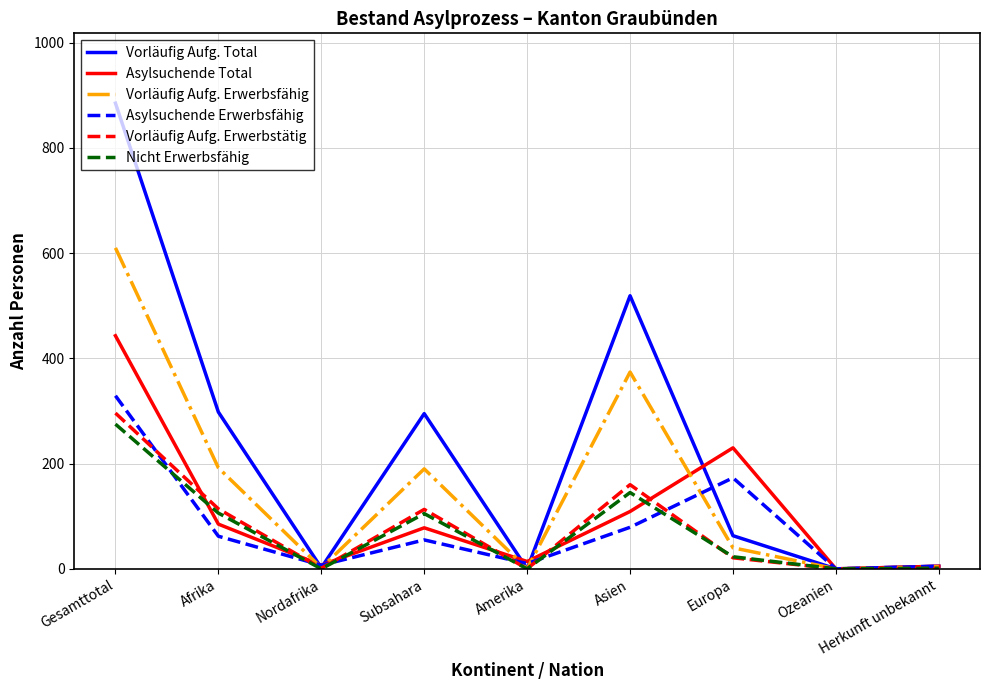

Where is the first local maximum for Asylsuchende Erwerbsfähig?

Subsahara